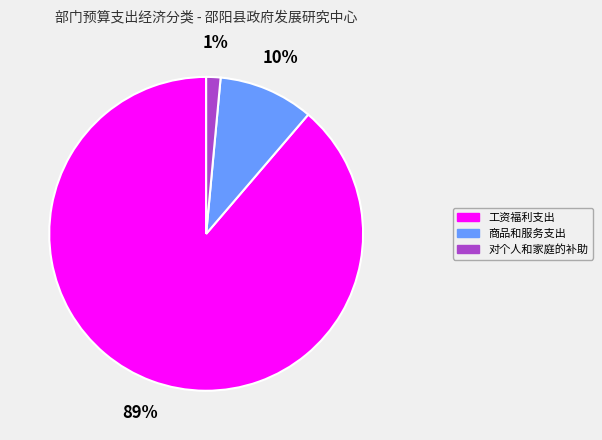

Count the number of slices in the pie.

3